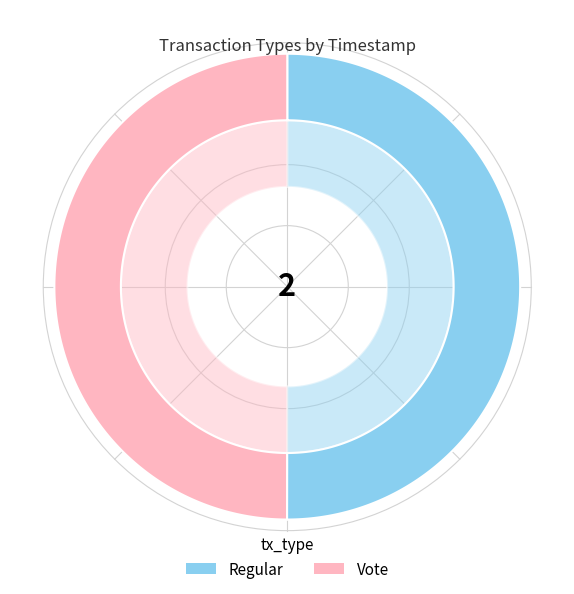

What percentage is the Vote slice, to the nearest percent?

50%